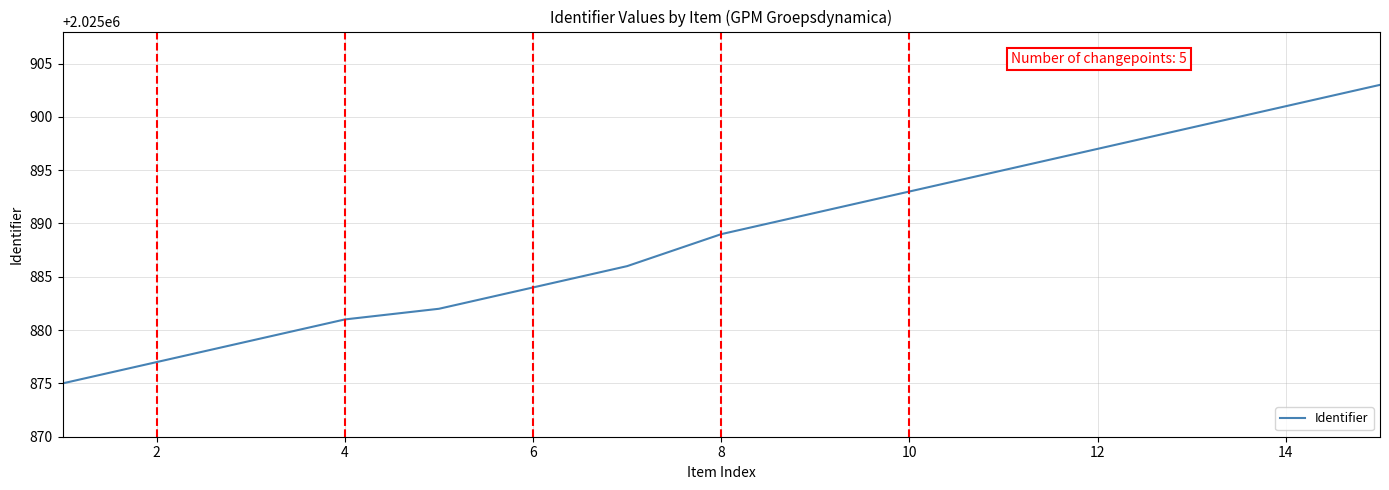

What is the difference between the maximum and minimum values?

28